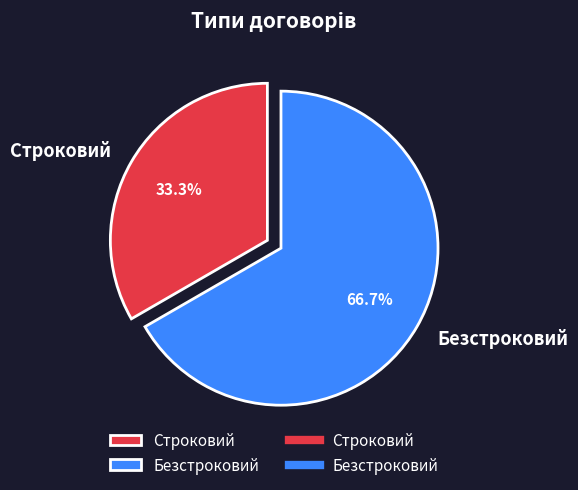

Is the sum of Безстроковий and Строковий greater than half?

Yes